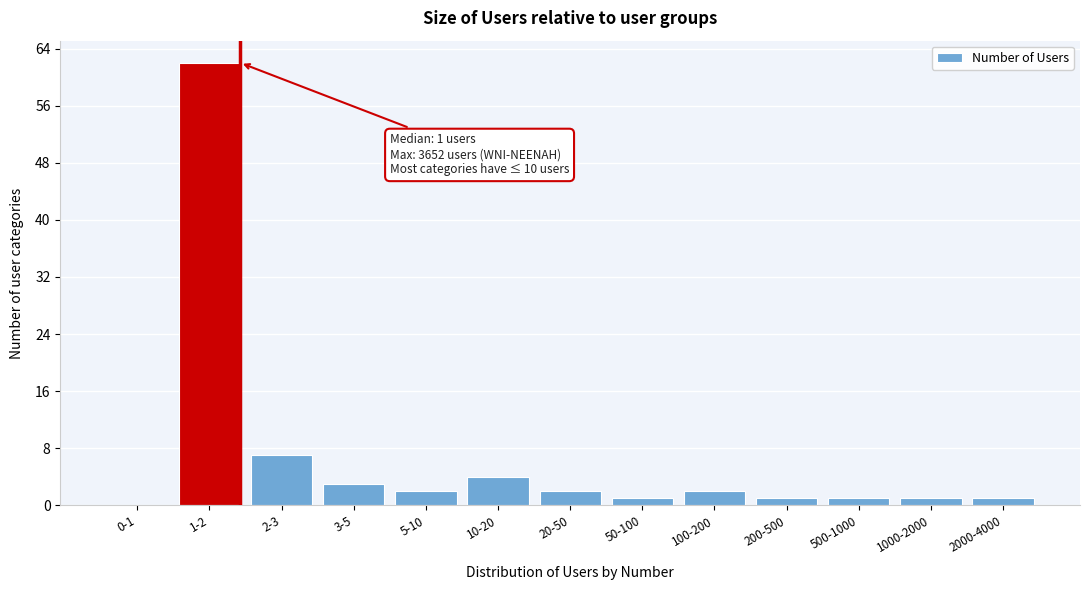

Reading left to right, transcribe all the data shown in this chart.

0-1=0	1-2=62	2-3=7	3-5=3	5-10=2	10-20=4	20-50=2	50-100=1	100-200=2	200-500=1	500-1000=1	1000-2000=1	2000-4000=1